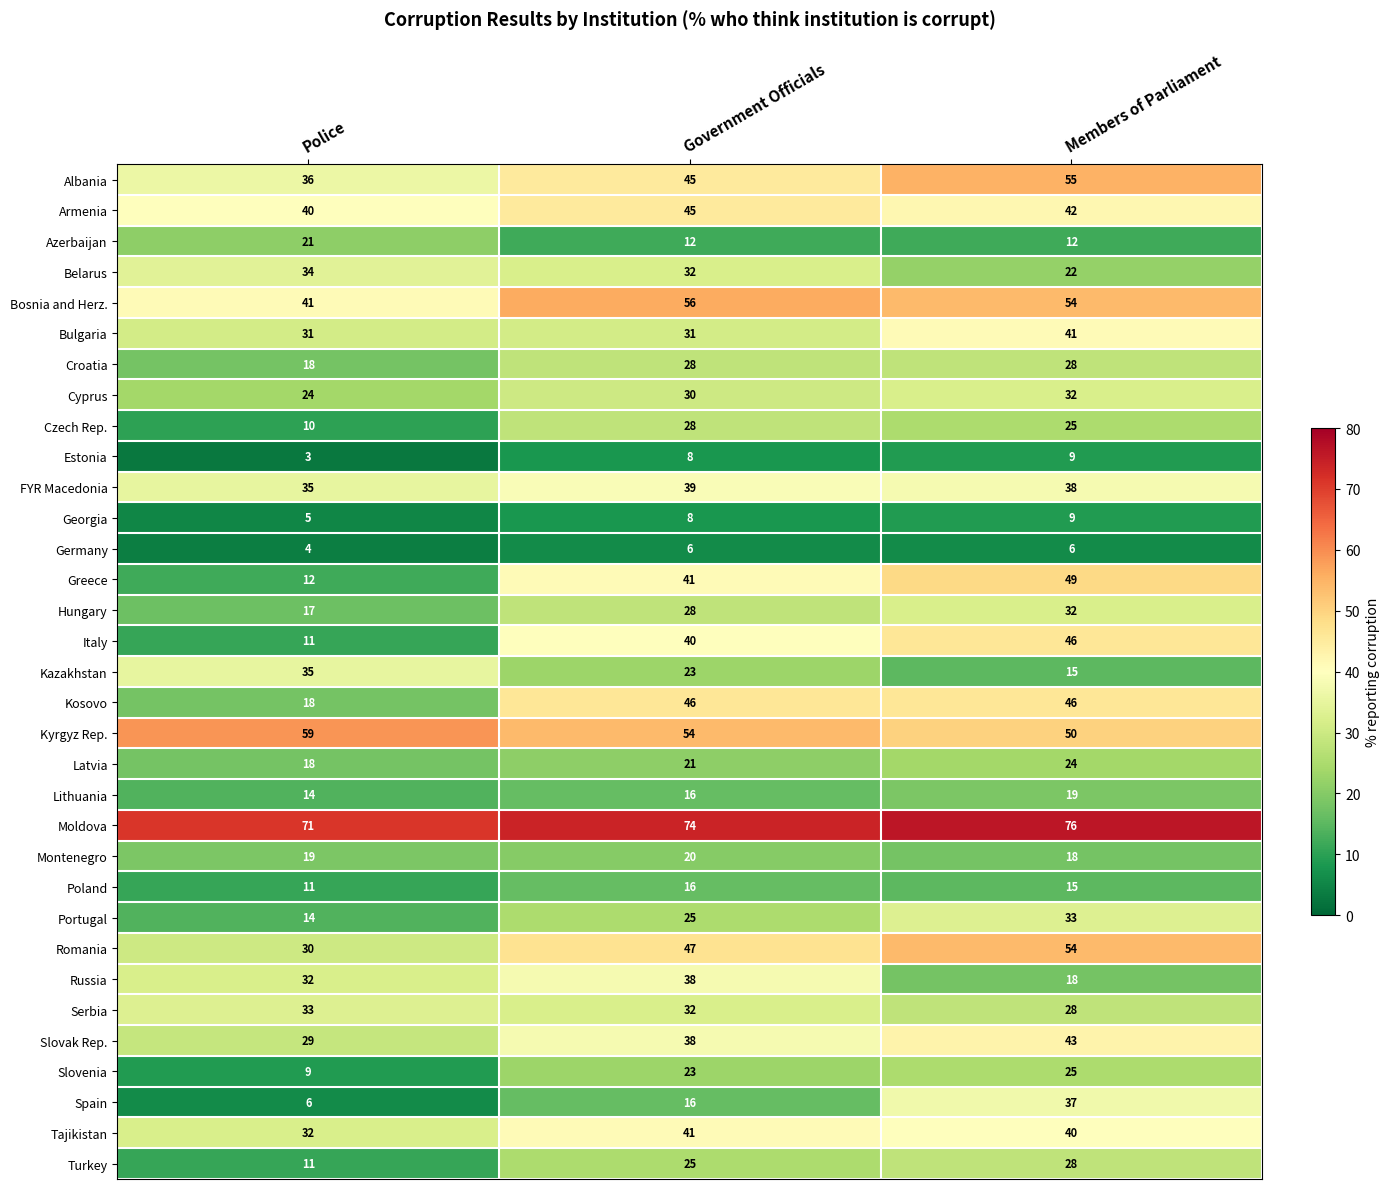

What is the difference between the Bulgaria values at Government Officials and Members of Parliament?

10